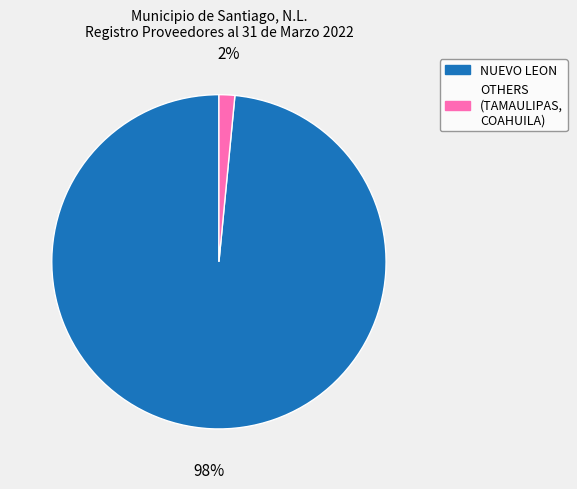

Is there a majority slice in this chart?

Yes